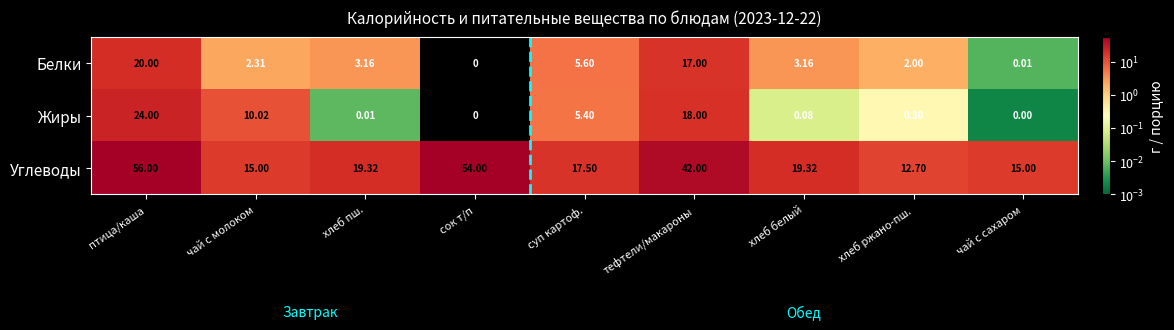

Where does the Углеводы series first go above 19?

птица/каша